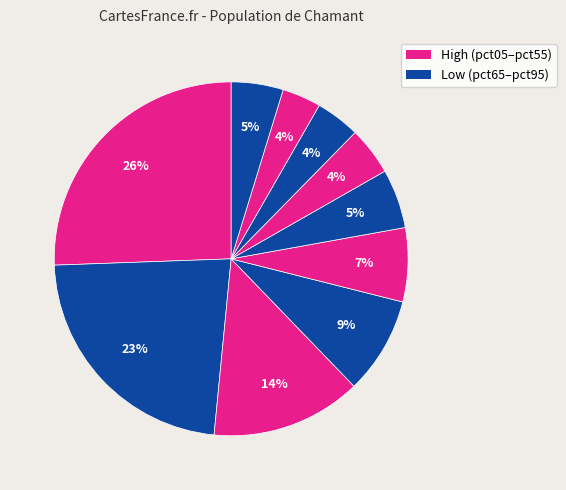

Which slice is the smallest?

pct85